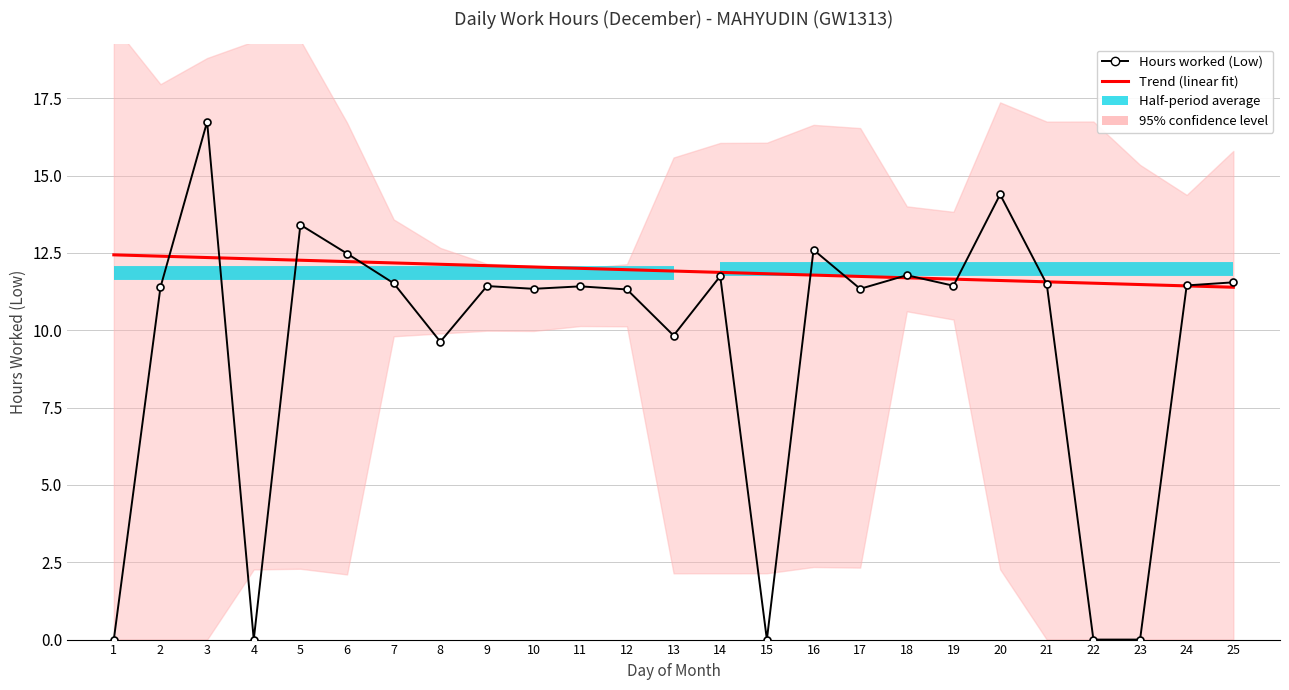

True or false: Trend (linear fit) has a value of 11.4 at 25.

True